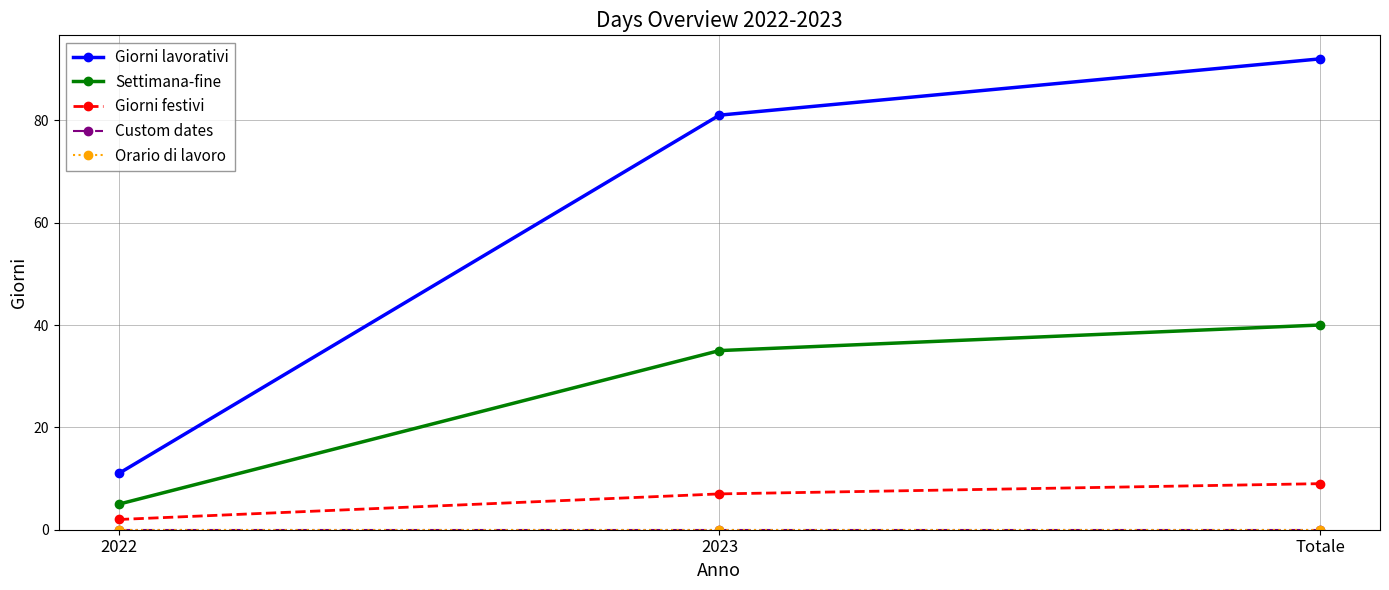

Does the chart have visible grid lines?

Yes